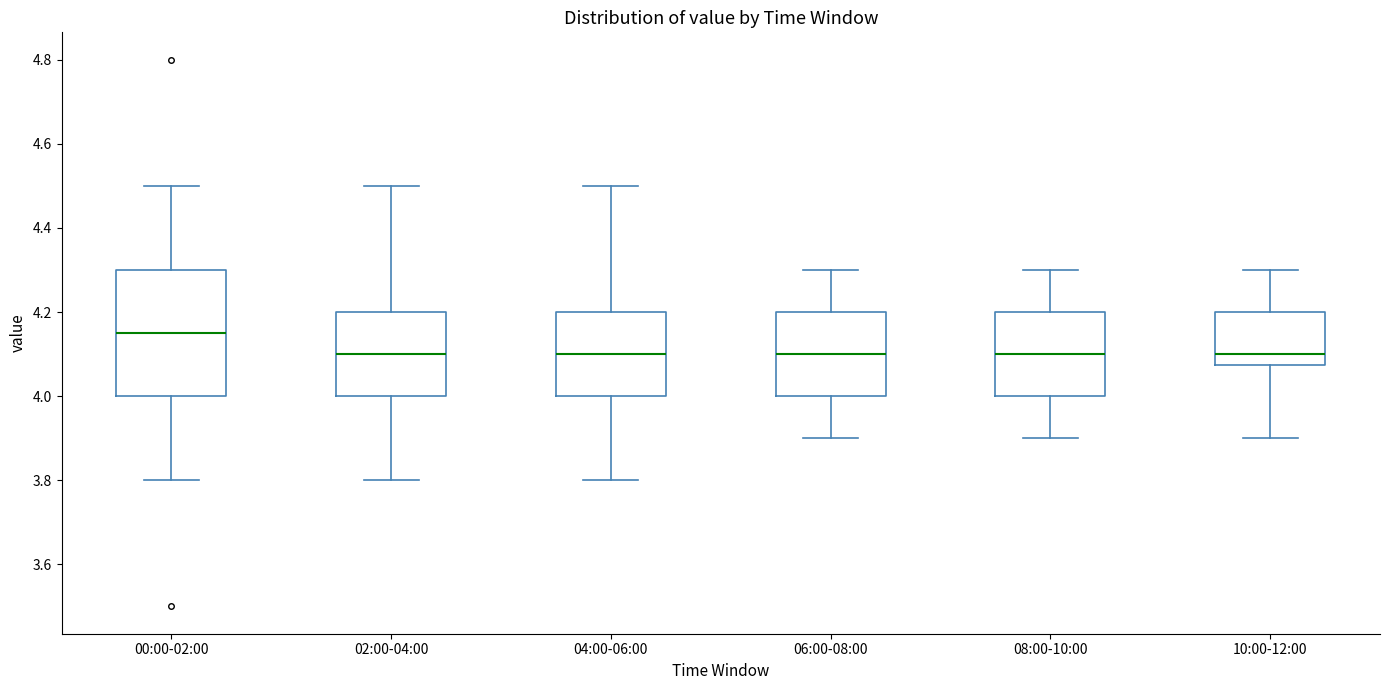

Where does the lower whisker of the box for 06:00-08:00 end on the y-axis? The values are not printed on the chart, so give them approximately, as read against the axis.

3.90